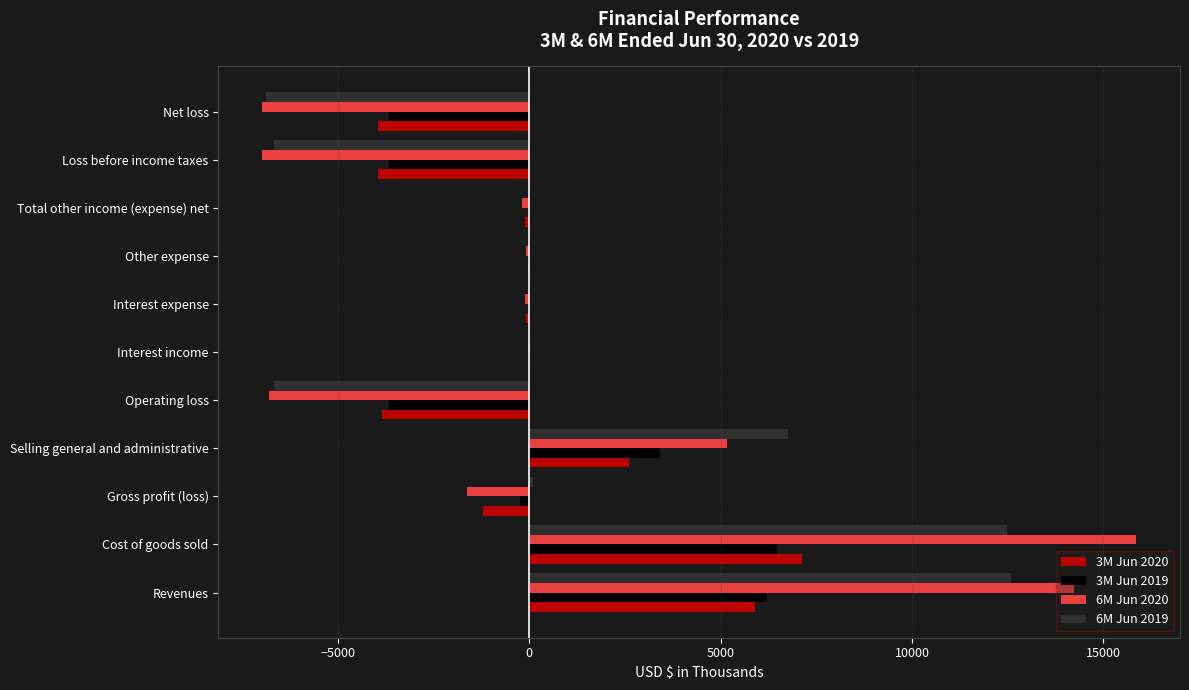

The value of 3M Jun 2020 at Gross profit (loss) is -1224. True or false?

True